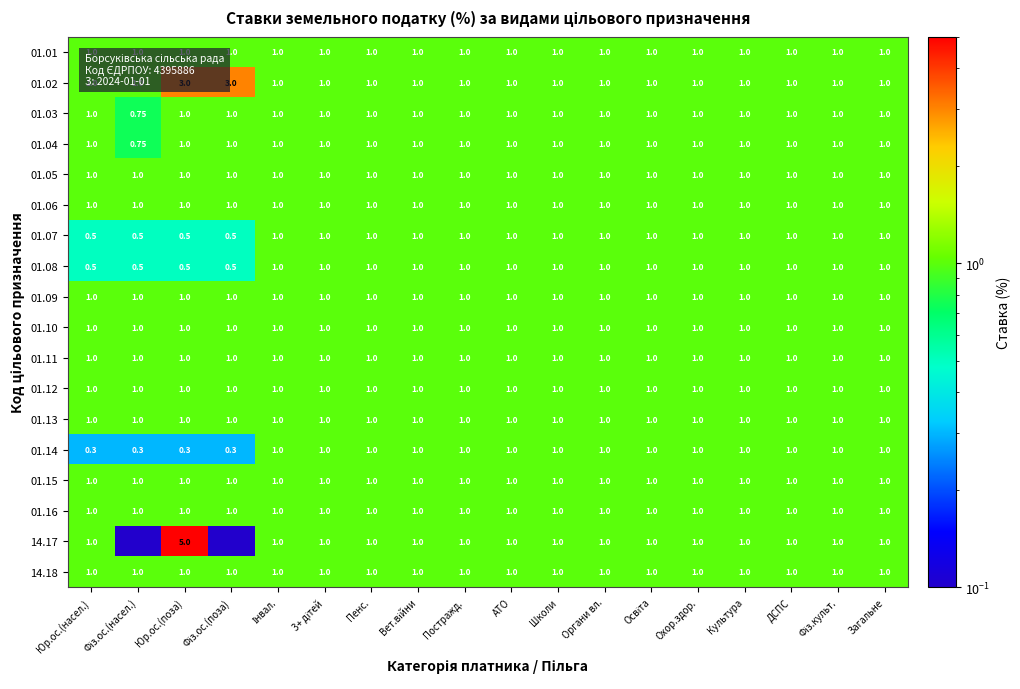

Is it true that 01.01 equals 1.0 at 3+ дітей?

True